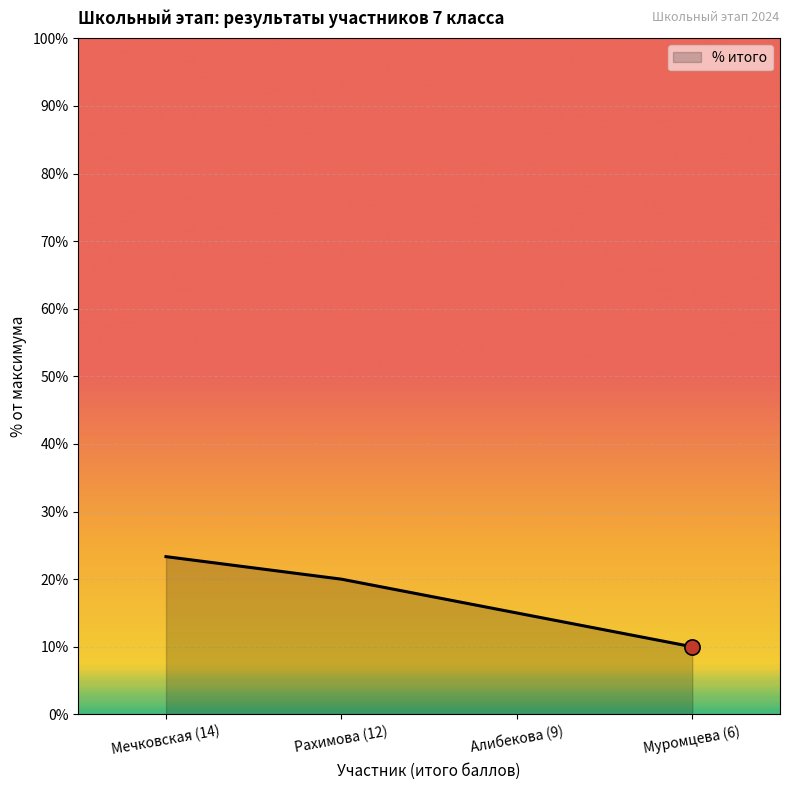

What is the change in value from Мечковская (14) to Муромцева (6)?

-0.1